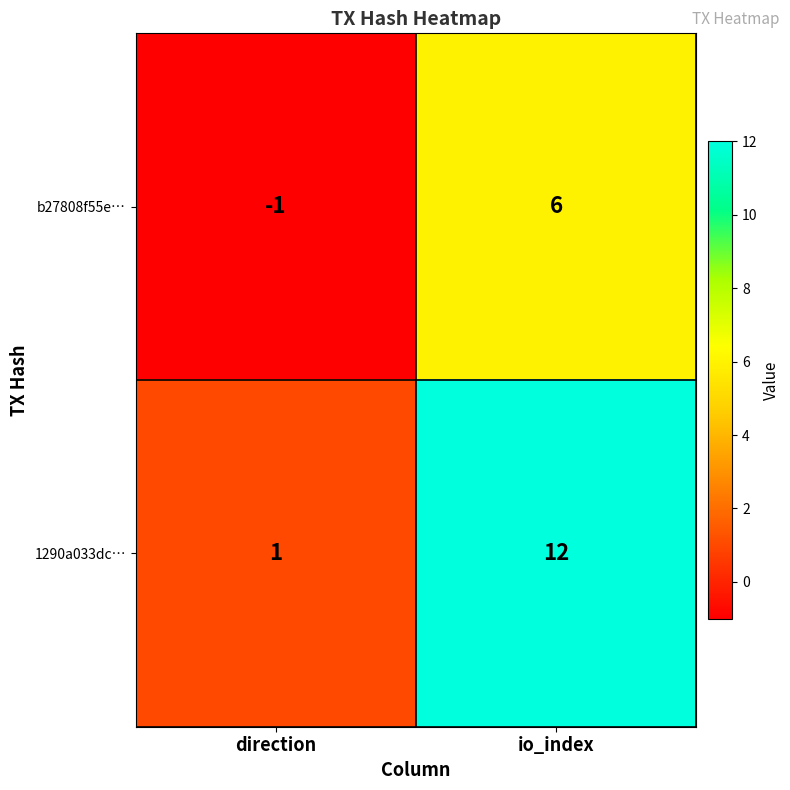

The 1290a033dc… series shows 12 at io_index. True or false?

True